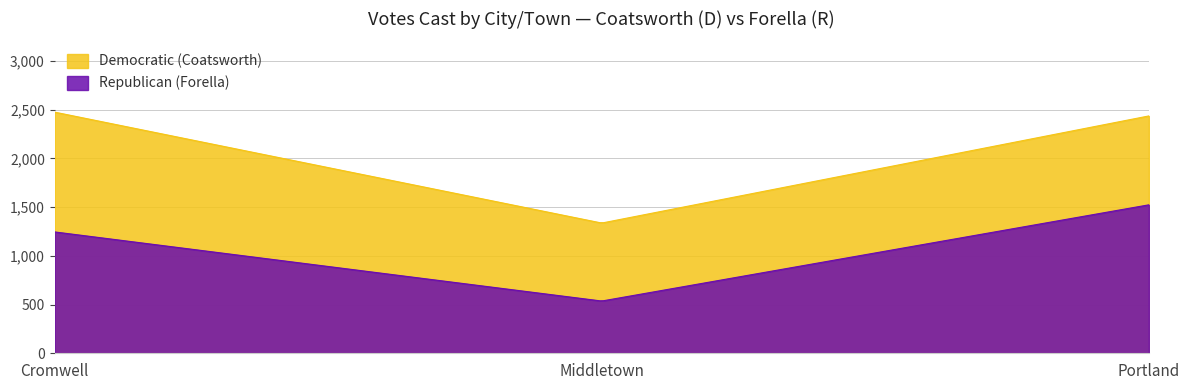

The Republican (Forella) series shows 865 at Portland. True or false?

False